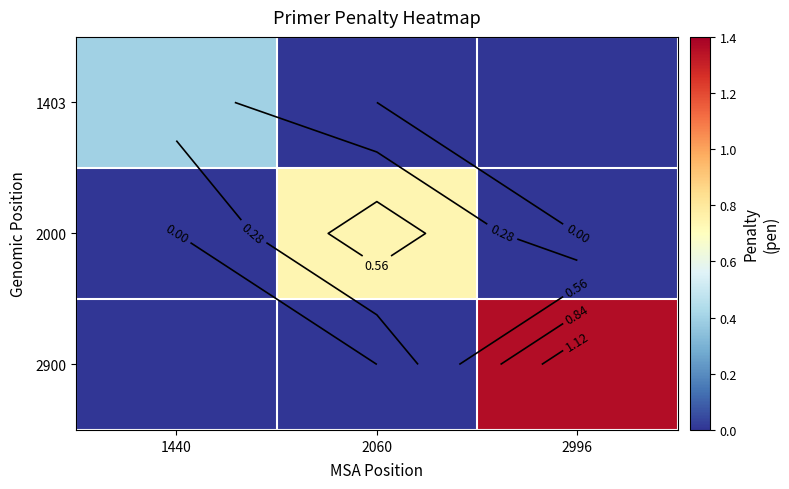

At which label does 1403 reach its peak?

1440